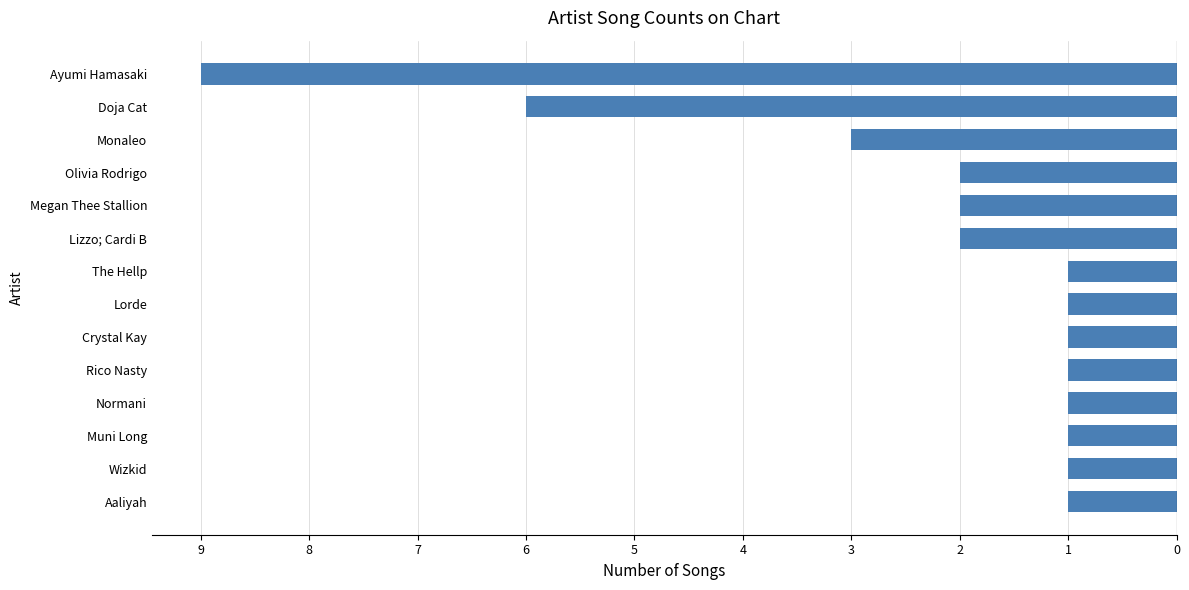

What is the difference between the maximum and minimum values?

8